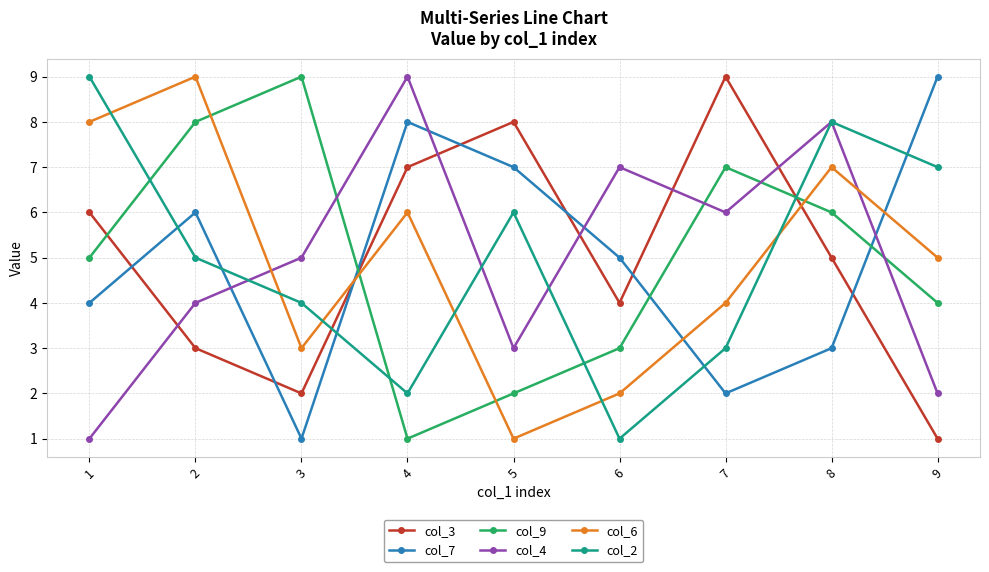

In col_7, how many points are higher than both neighbors (excluding endpoints)?

2